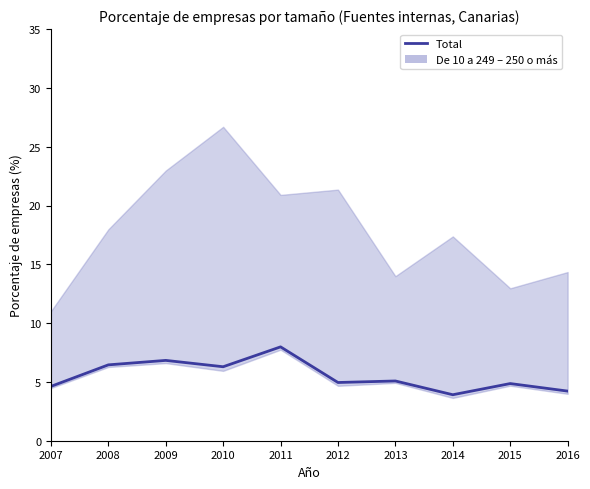

What is the difference between the second highest and minimum values?

2.9